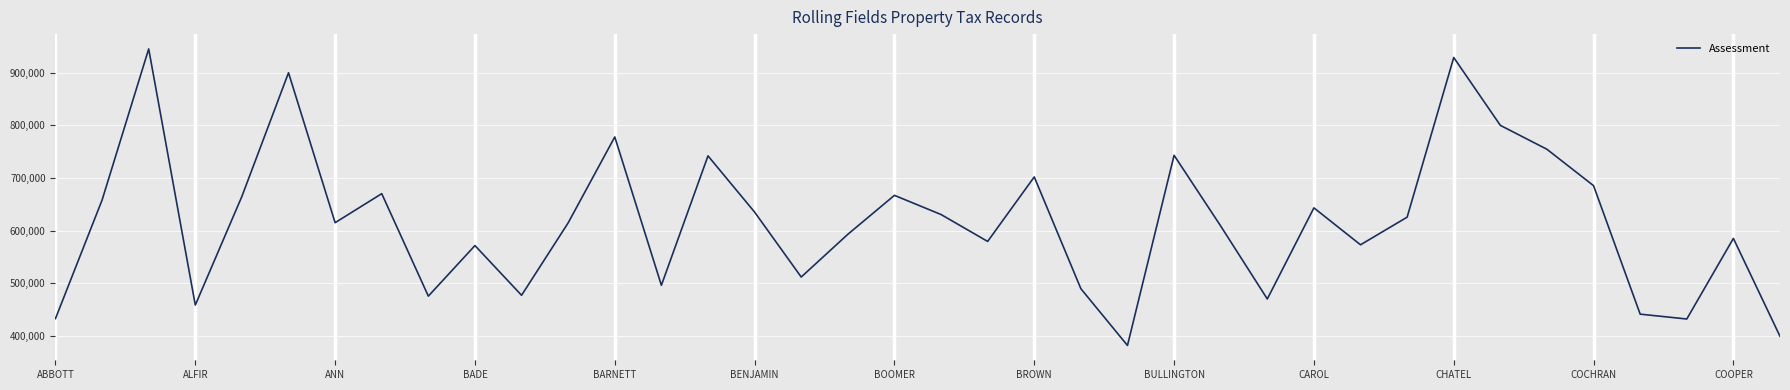

What is the greatest value displayed?

945270